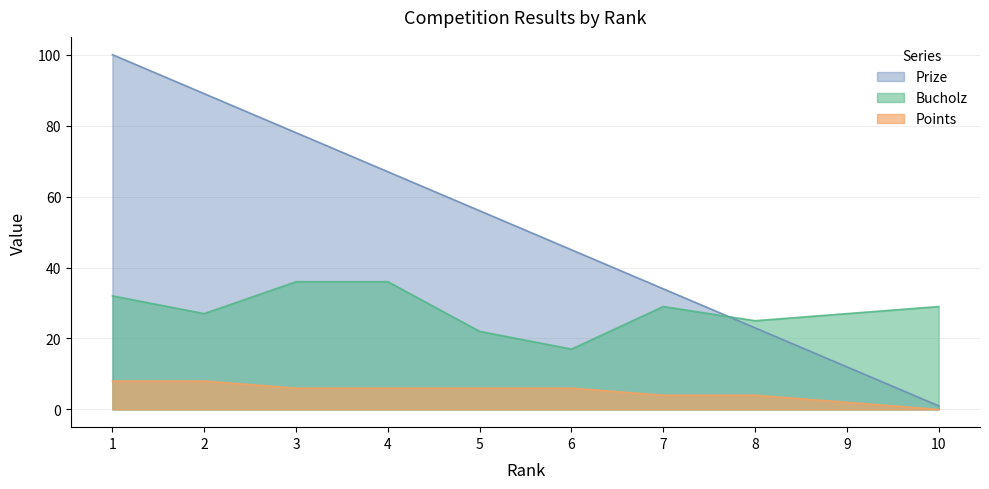

Rank the series at 5 from highest to lowest value.

Prize, Bucholz, Points